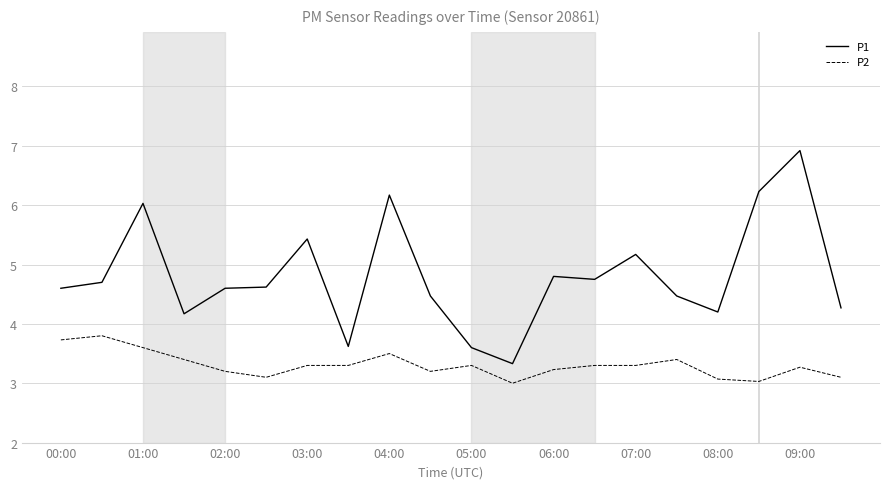

List the series in order of their peak value, highest first.

P1, P2